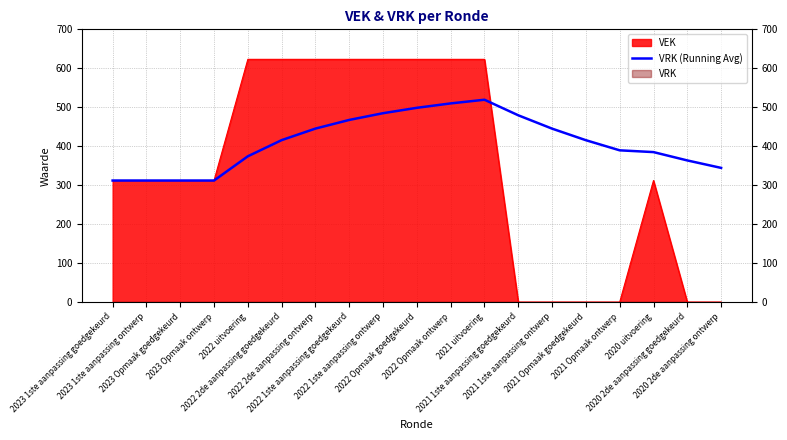

At which label is the value closest to 415?

2021 Opmaak goedgekeurd